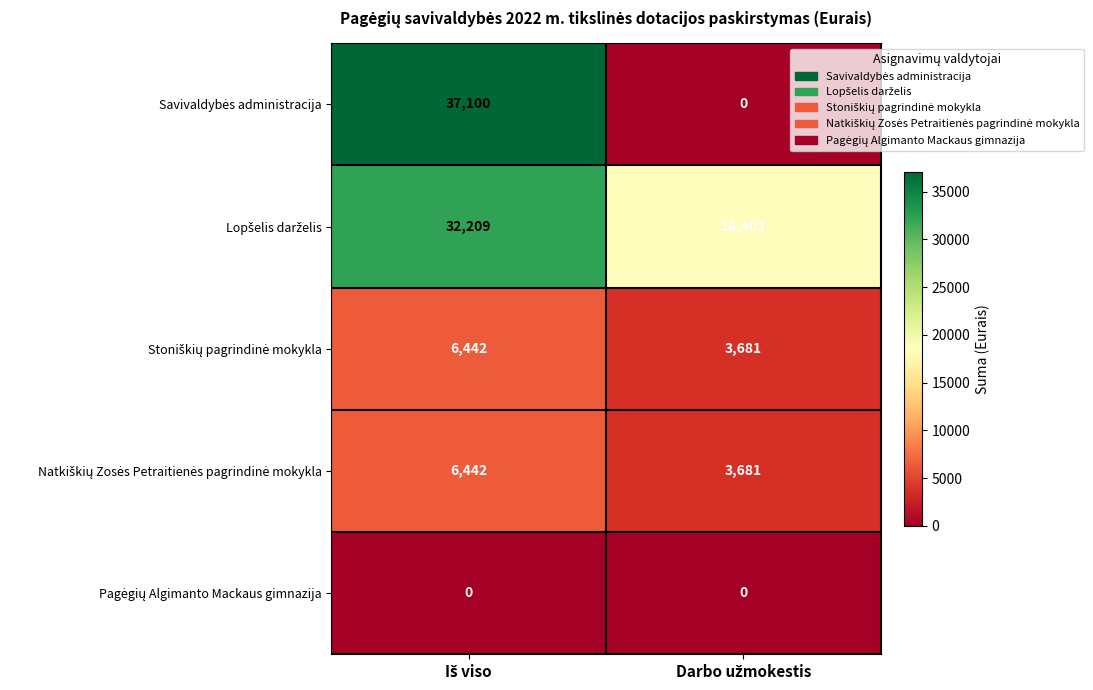

What is the maximum value shown in the chart?

37100